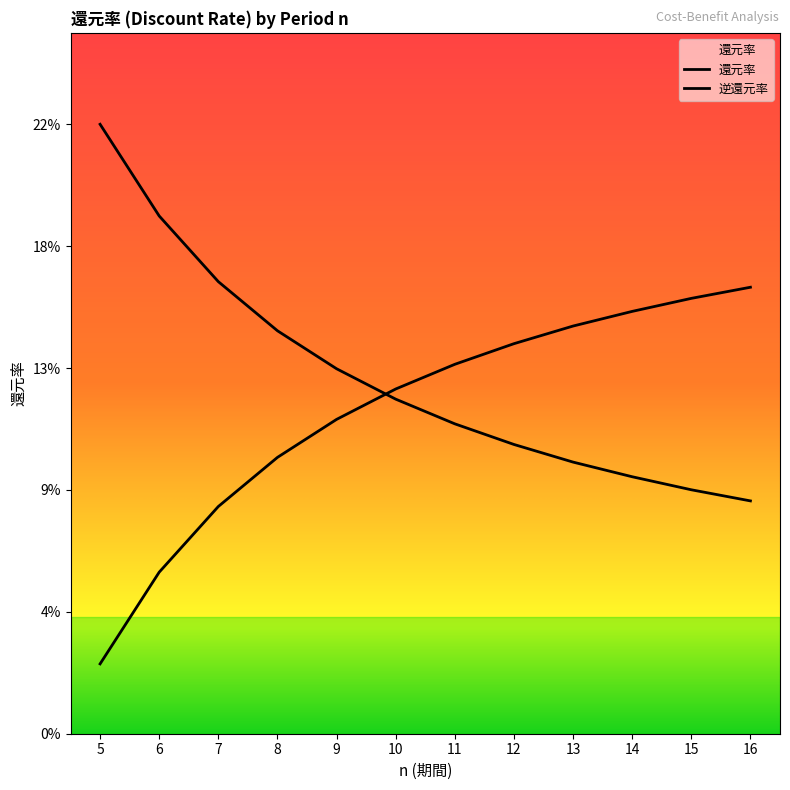

Is this an area chart (filled region under the line)?

Yes